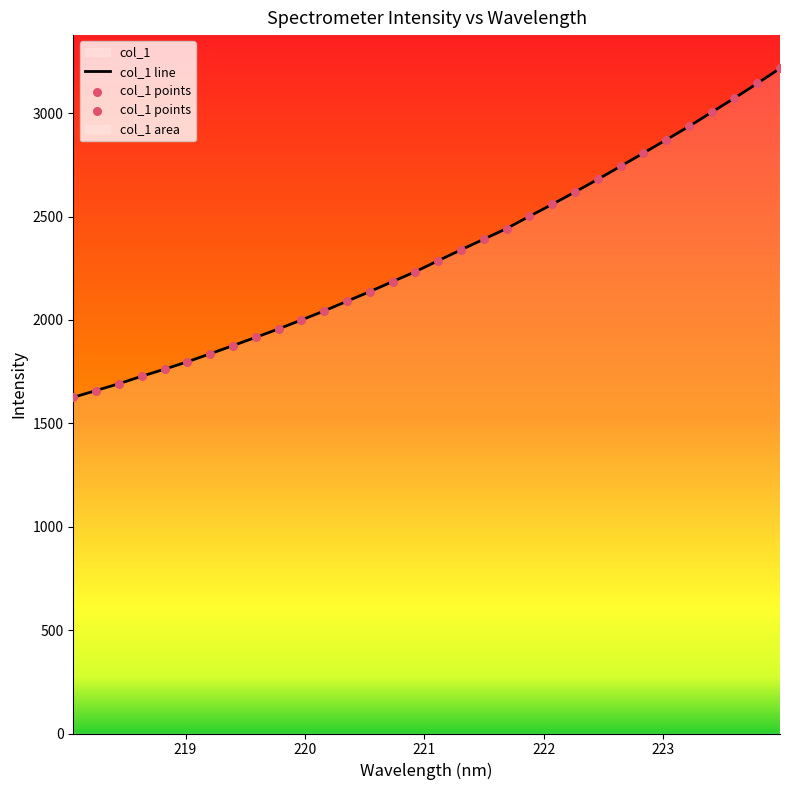

Which series has the widest spread of Y values?

col_1 line